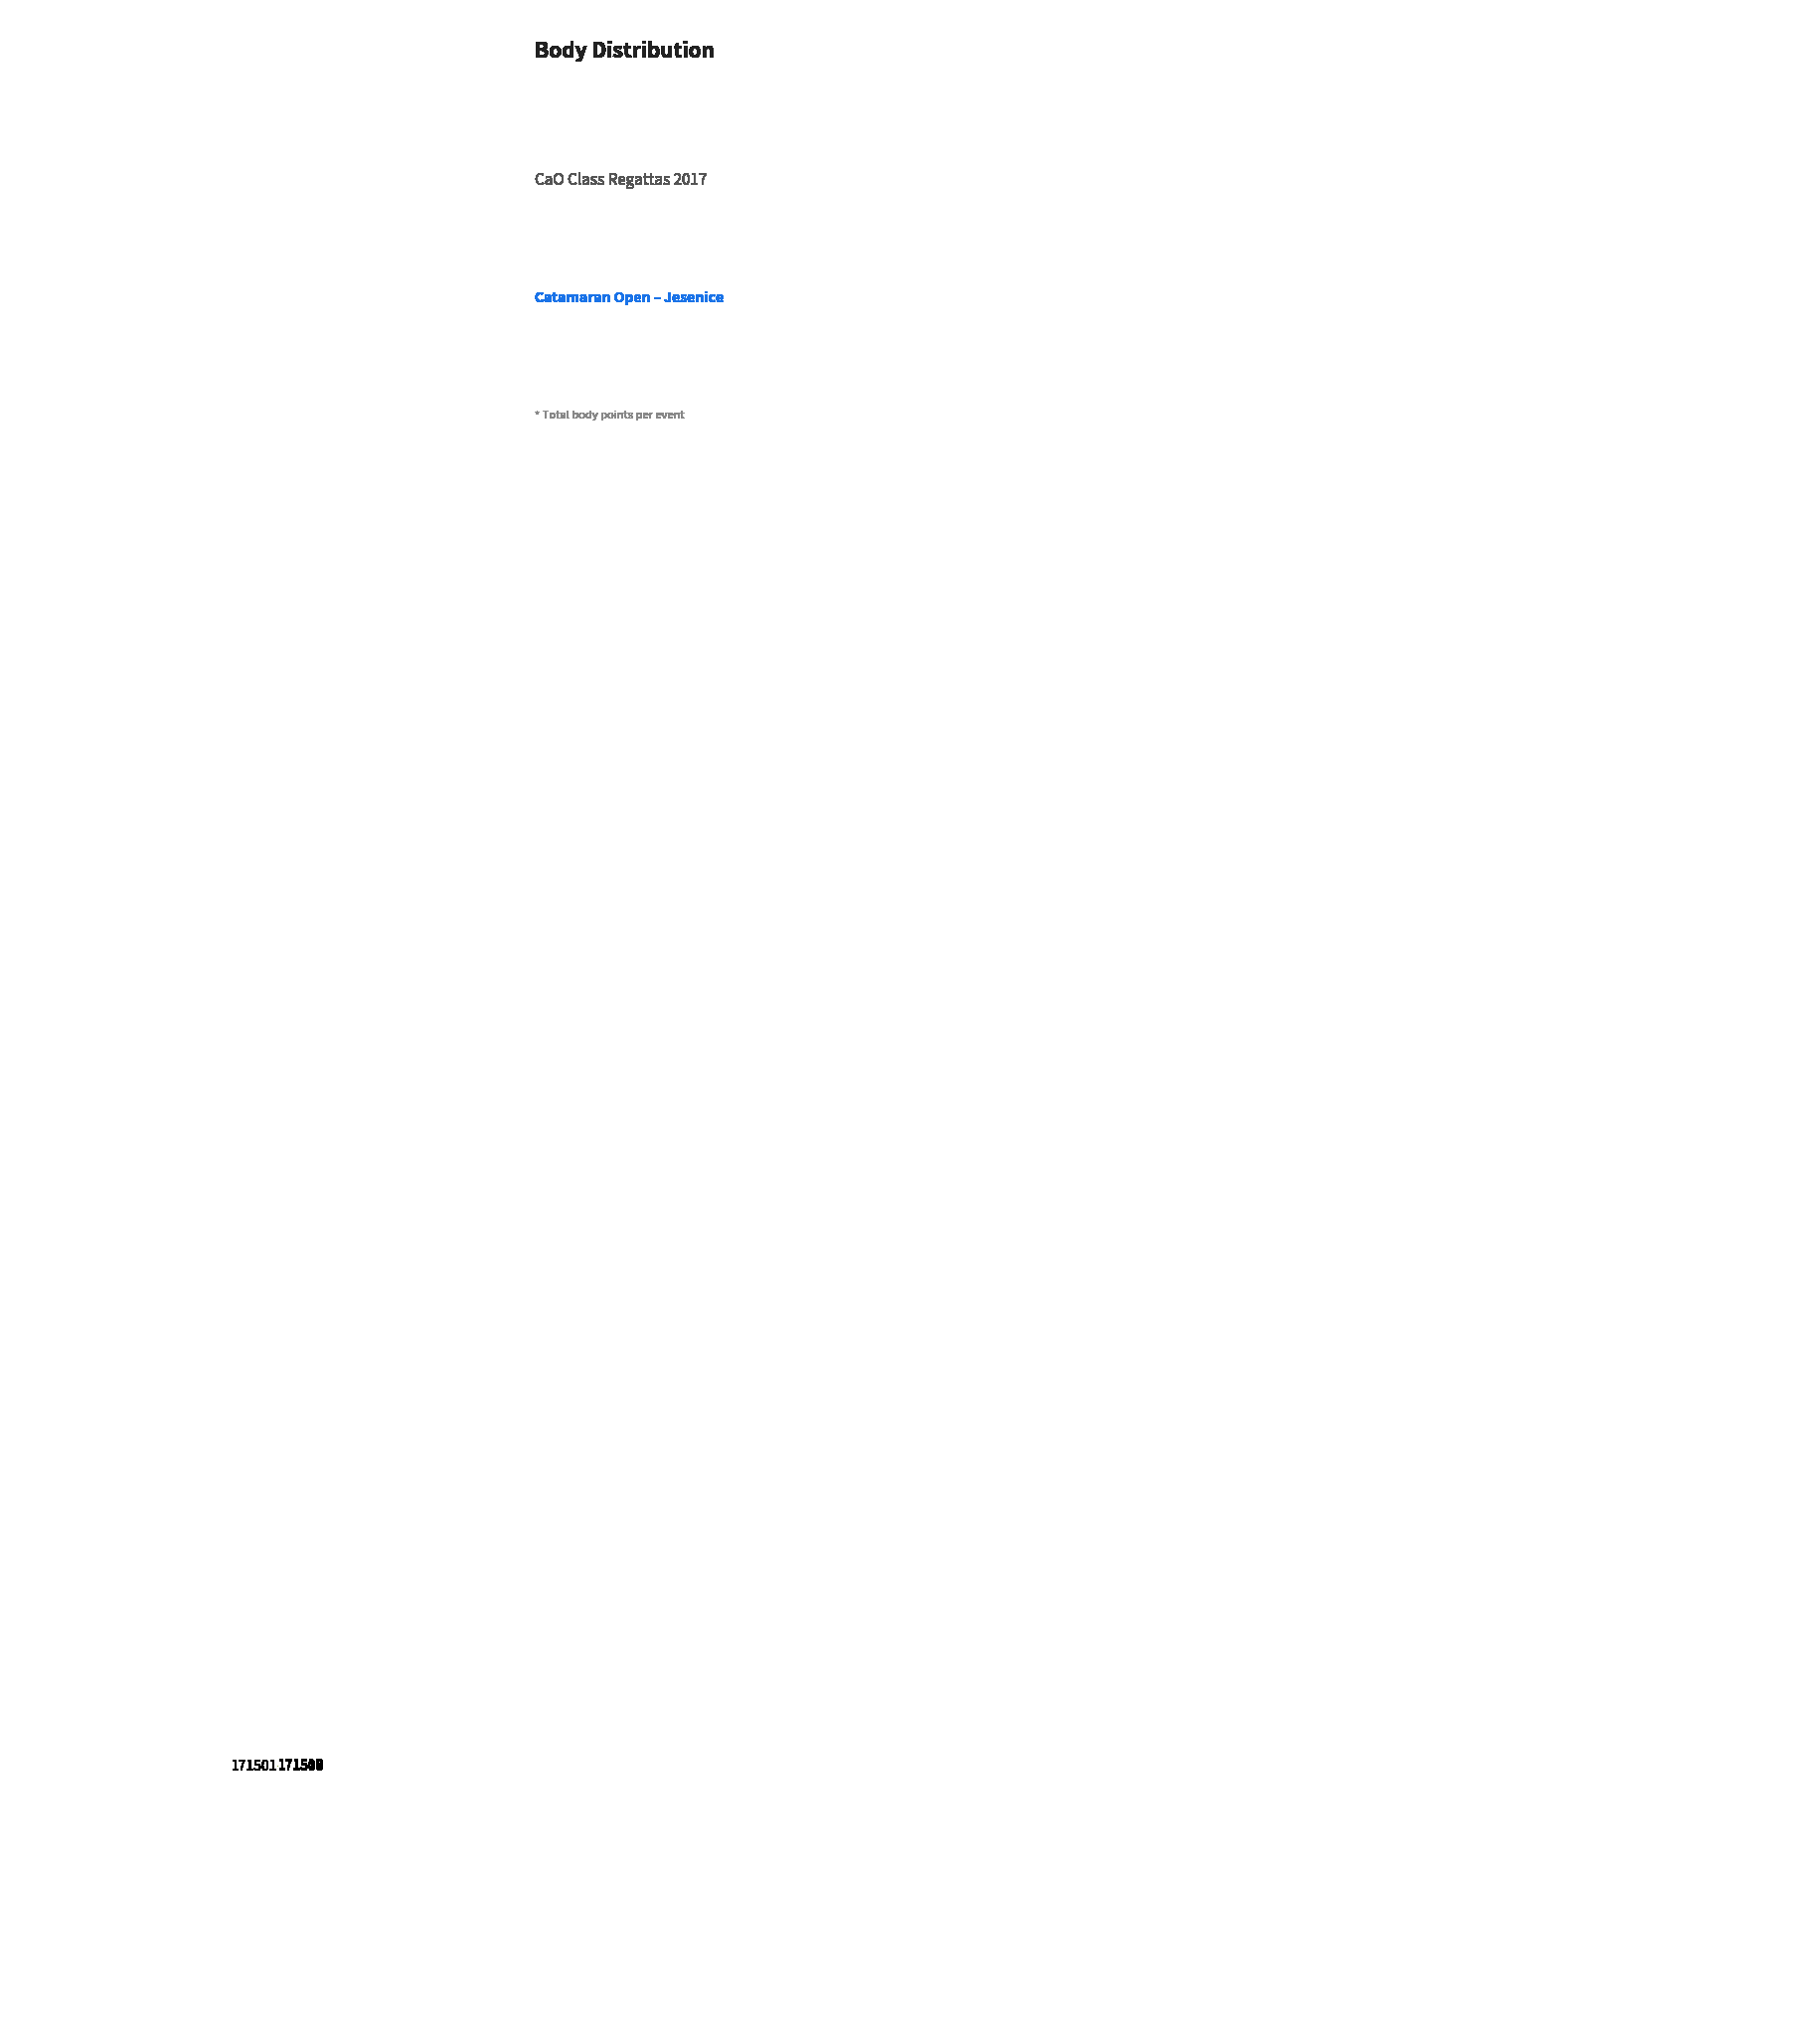

The 171507 slice represents 16% of the pie. True or false?

True